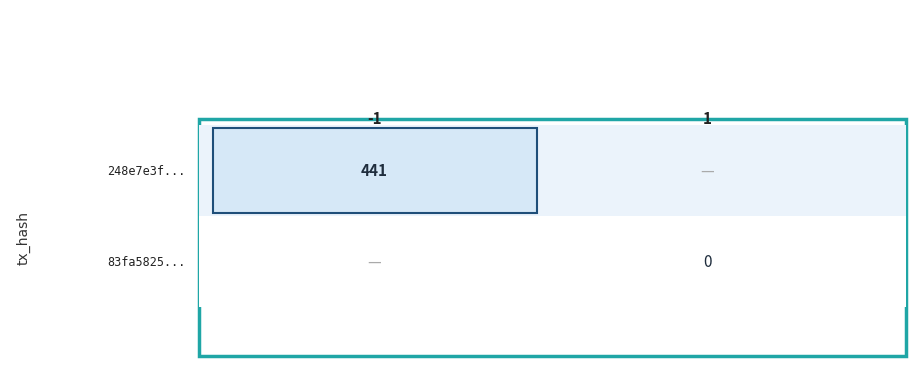

Rank the series at direction from highest to lowest value.

83fa58252d2efd53221f4bd5ff4d9f8614a74c4..., 248e7e3fca810138d84f2036e4b797cd28be33d...